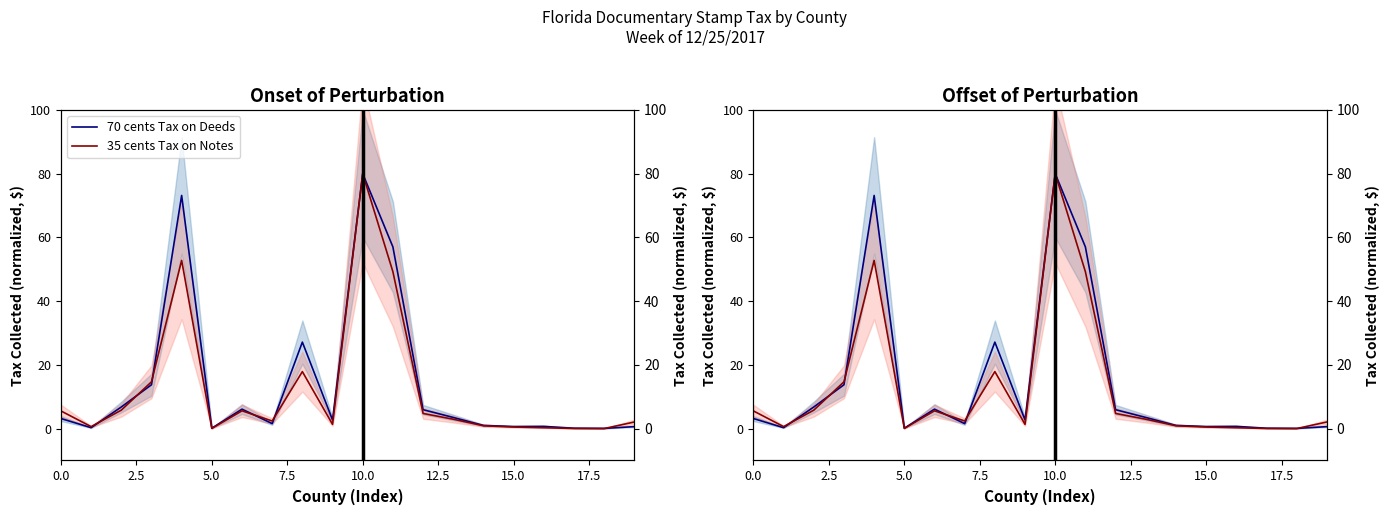

What is the average value of the 35 cents Tax on Notes series?

12.4